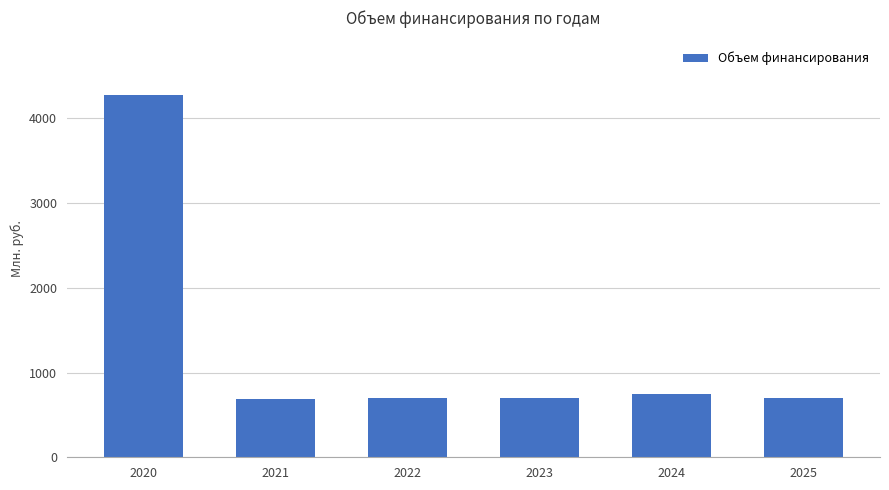

What value does the data have at 2021?

690.0